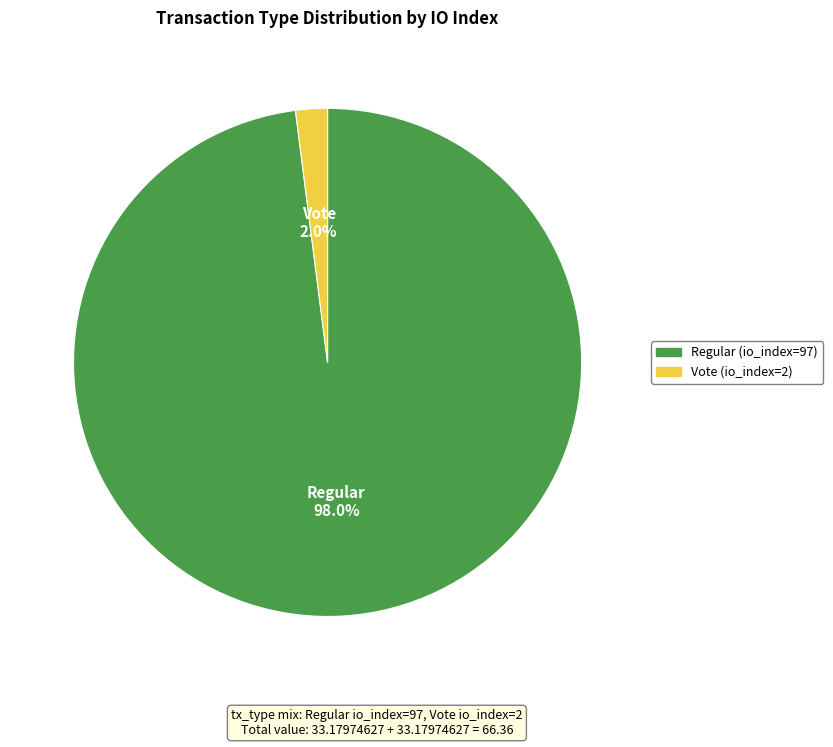

How much of the chart is everything except Vote (io_index=2)?

98.0%